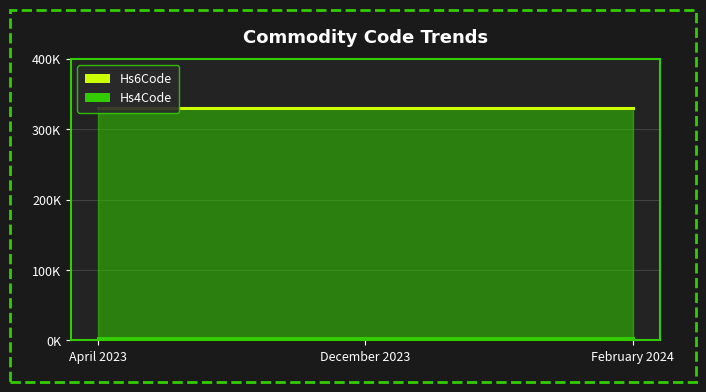

What is the value of the Hs6Code_line point at the 1st from the left?

330499